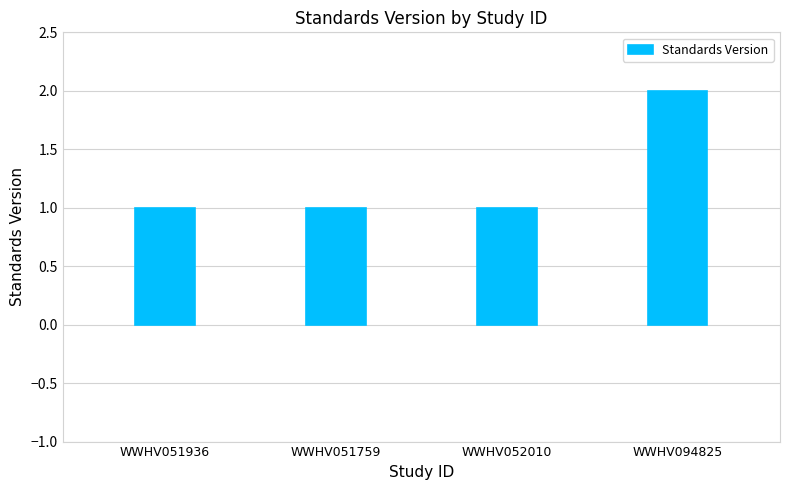

Count the values in the range 1 to 2.

4